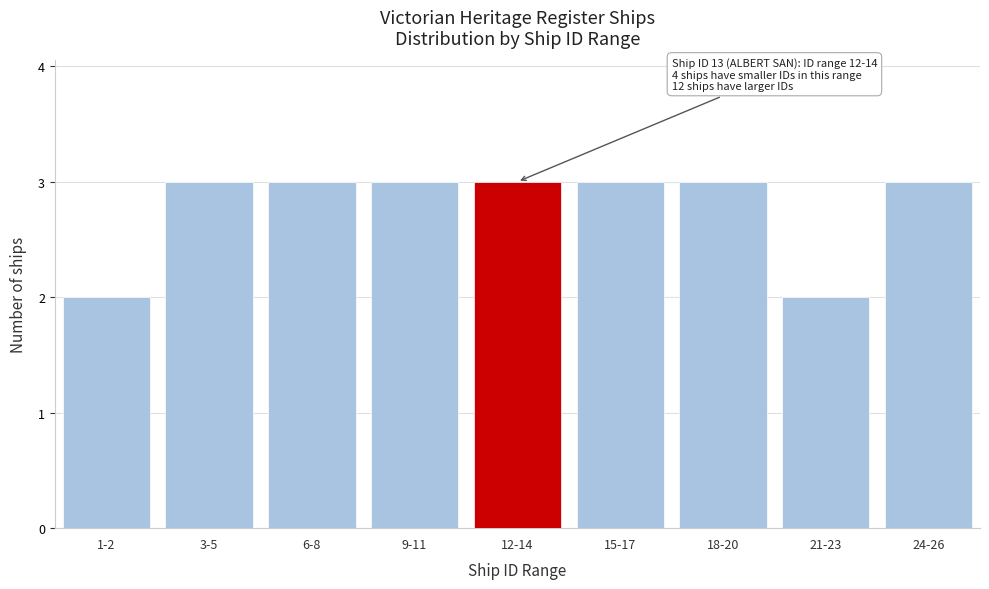

Reading right to left, transcribe all the data shown in this chart.

3	2	3	3	3	3	3	3	2